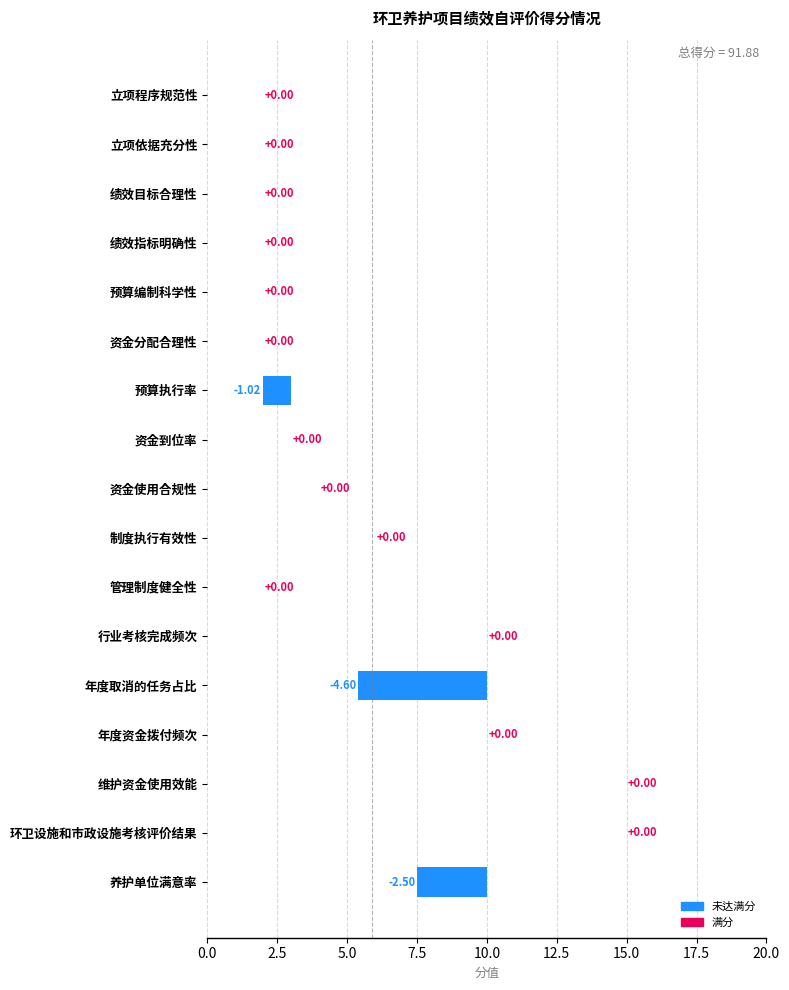

How many bars are there in total?

17